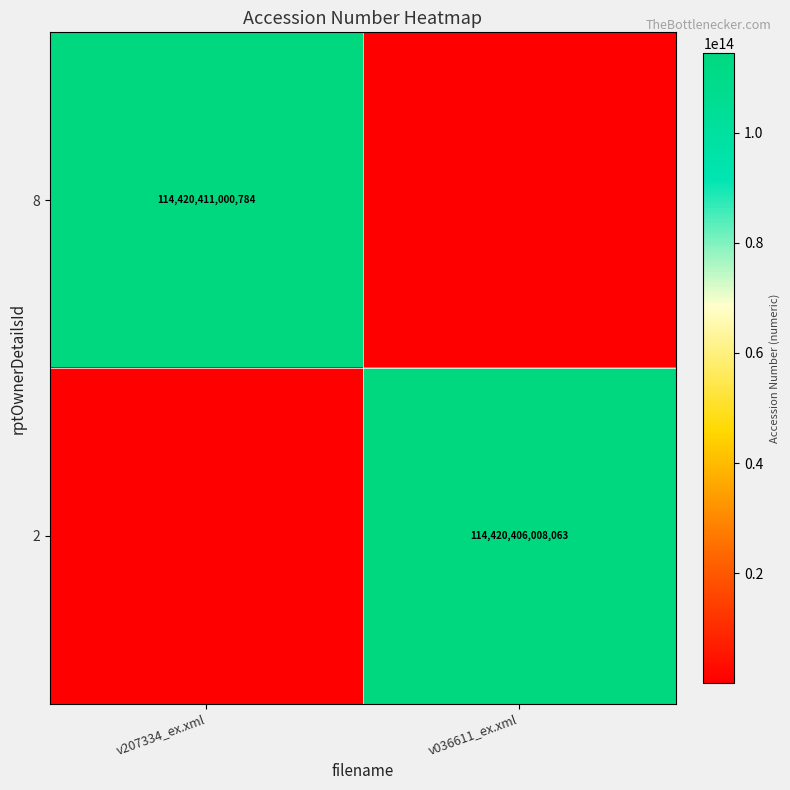

What is the minimum value shown in the chart?

114420406008.1